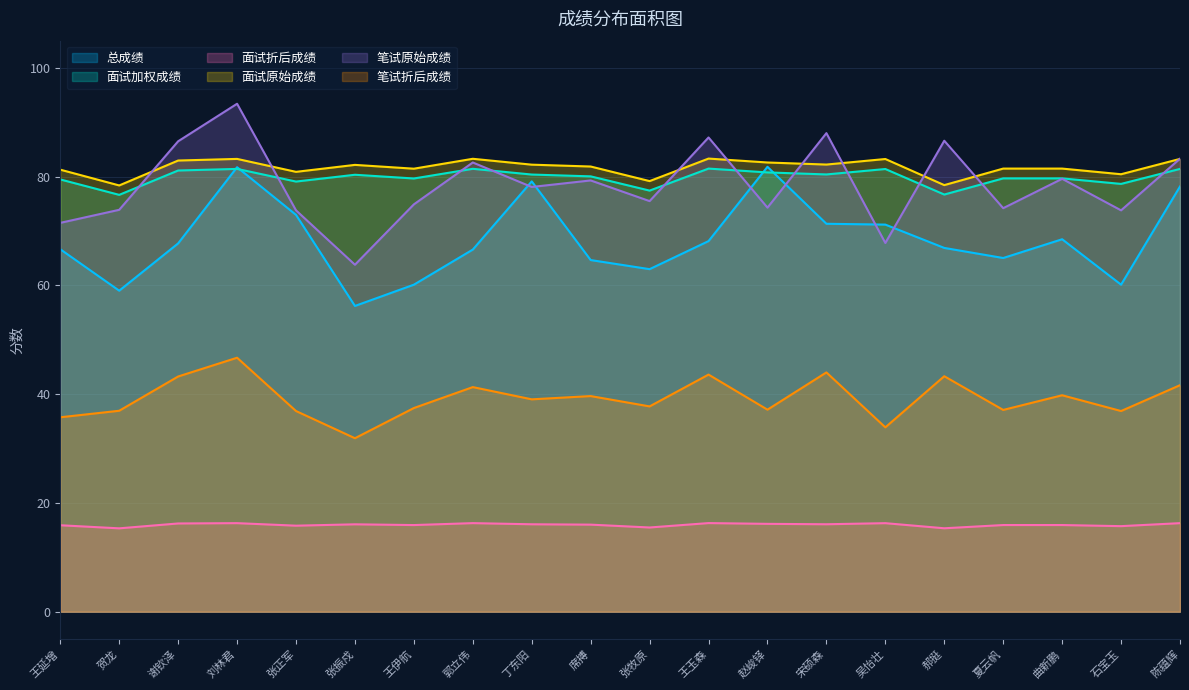

How many values in the 面试原始成绩 series exceed 82?

10